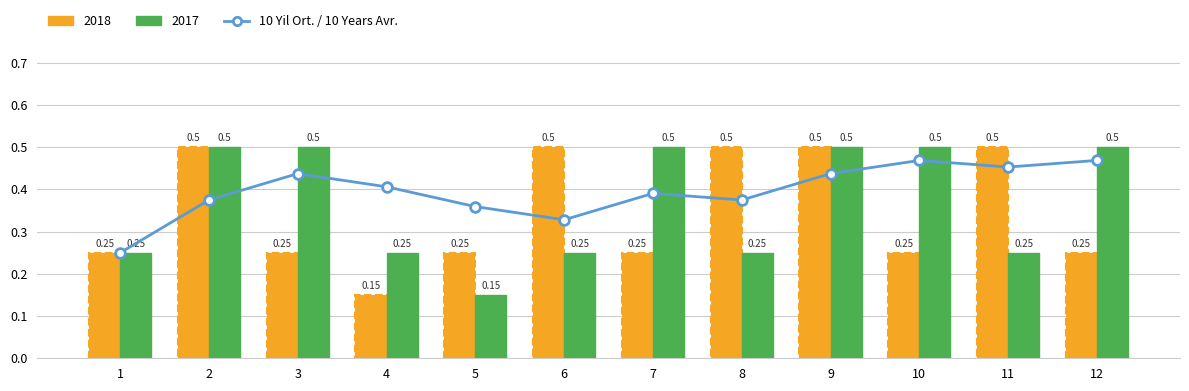

Is it true that the value at 11 is 0.1?

False